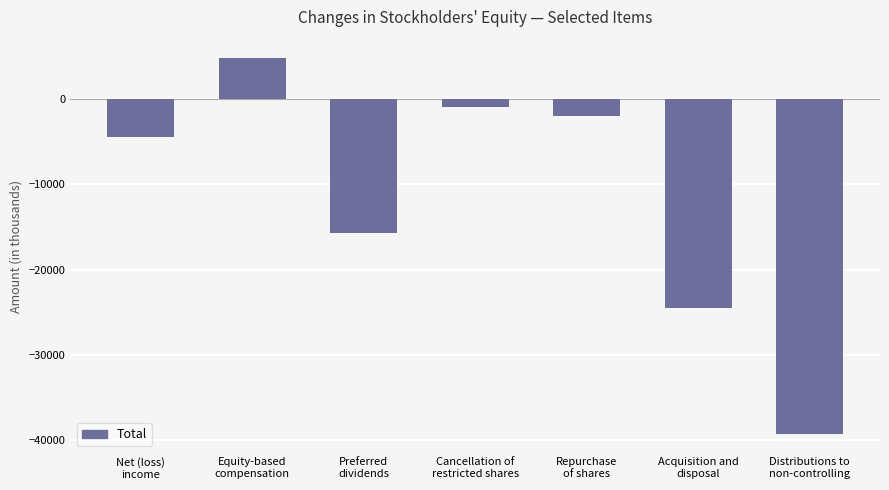

What value does the data have at Acquisition and
disposal, to the nearest 10?

-24490